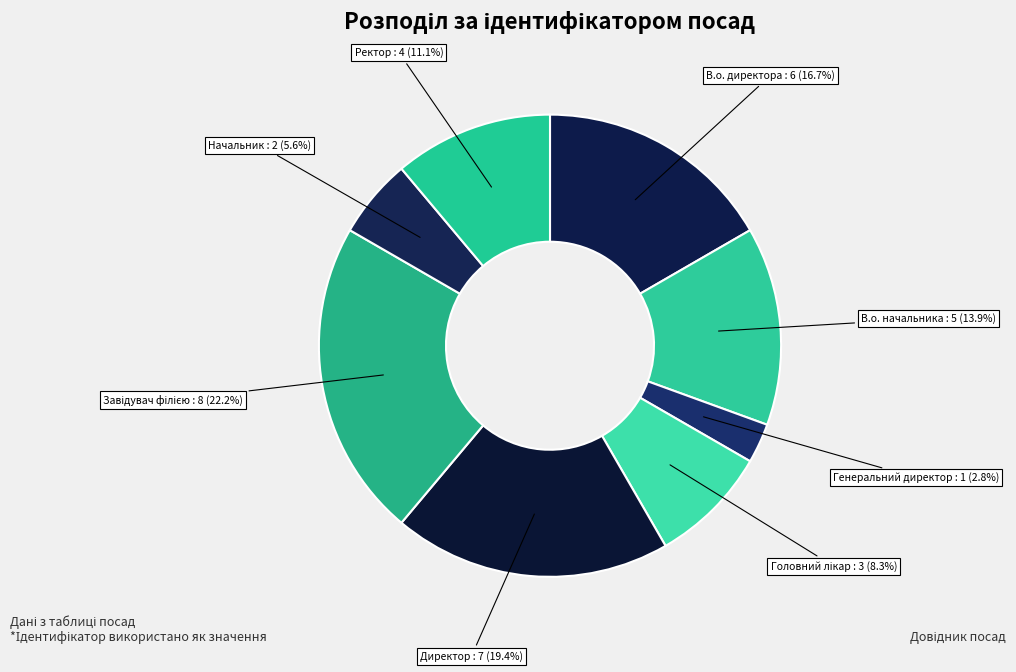

True or false: Директор accounts for 12% of the total.

False